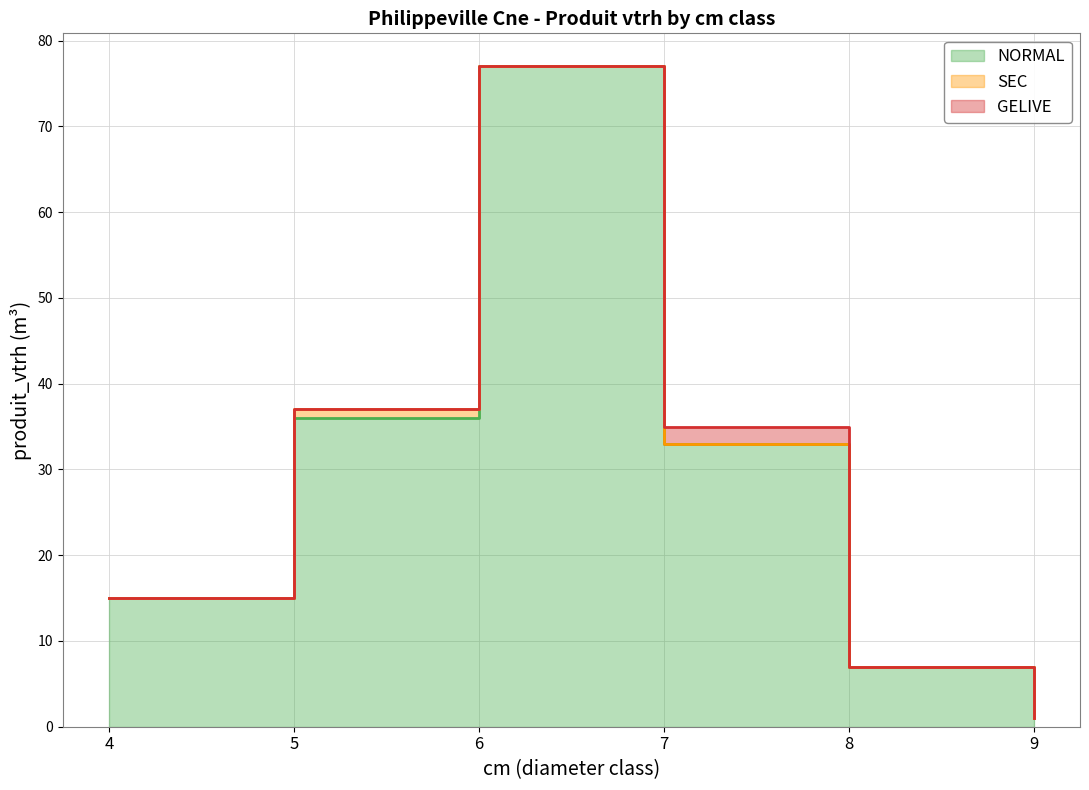

Which series has the largest range (max minus min)?

NORMAL